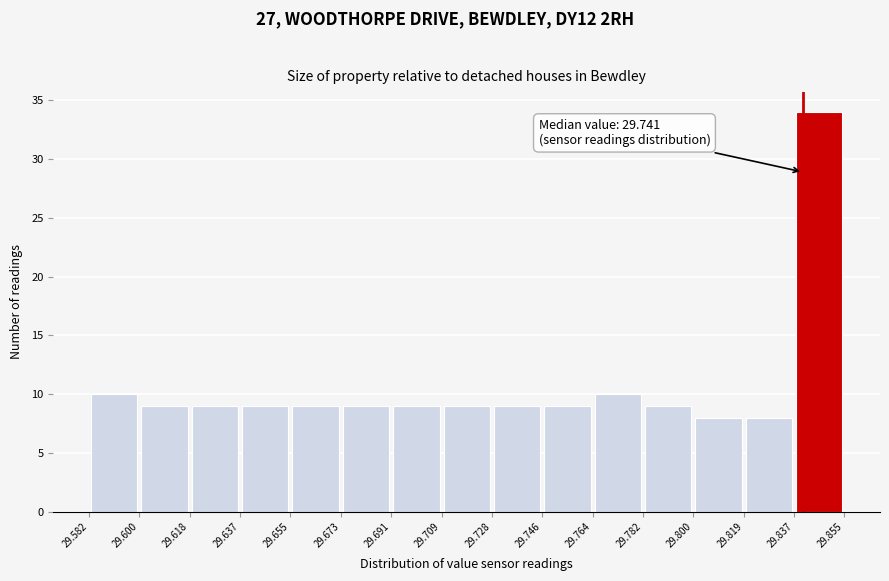

Over which range of the x-axis is the bar tallest?

29.837 to 29.855